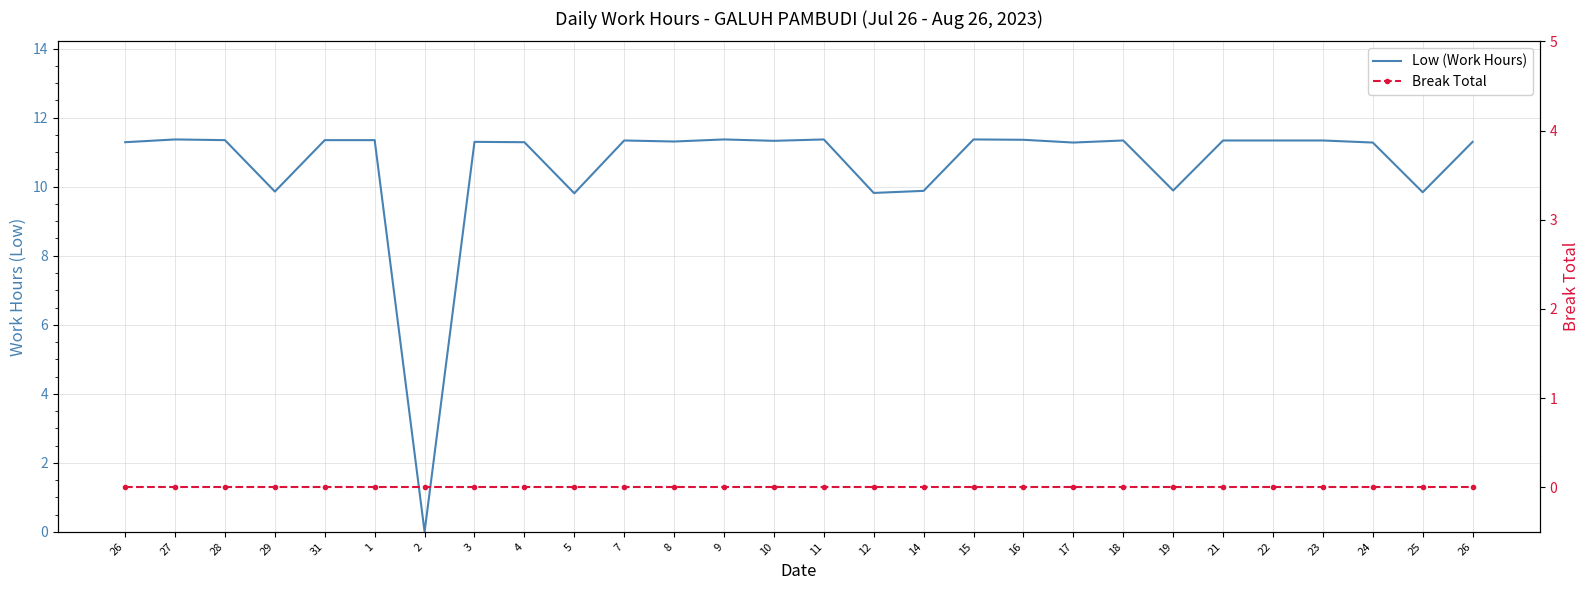

How many interior local peaks does the Low (Work Hours) series have?

7